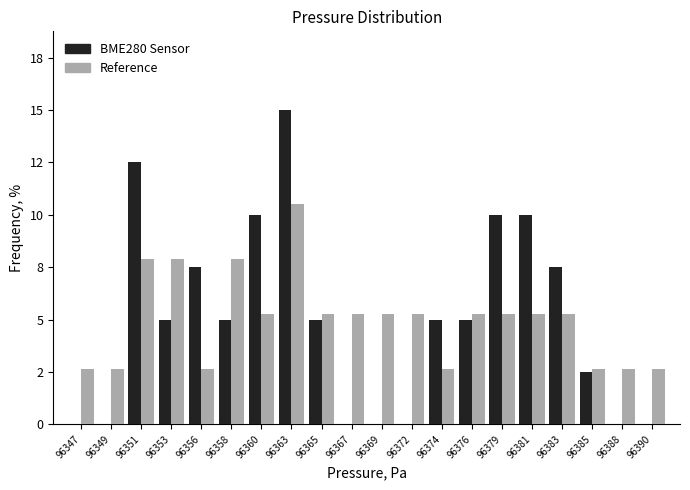

What are all the series names shown in the legend?

BME280 Sensor, Reference